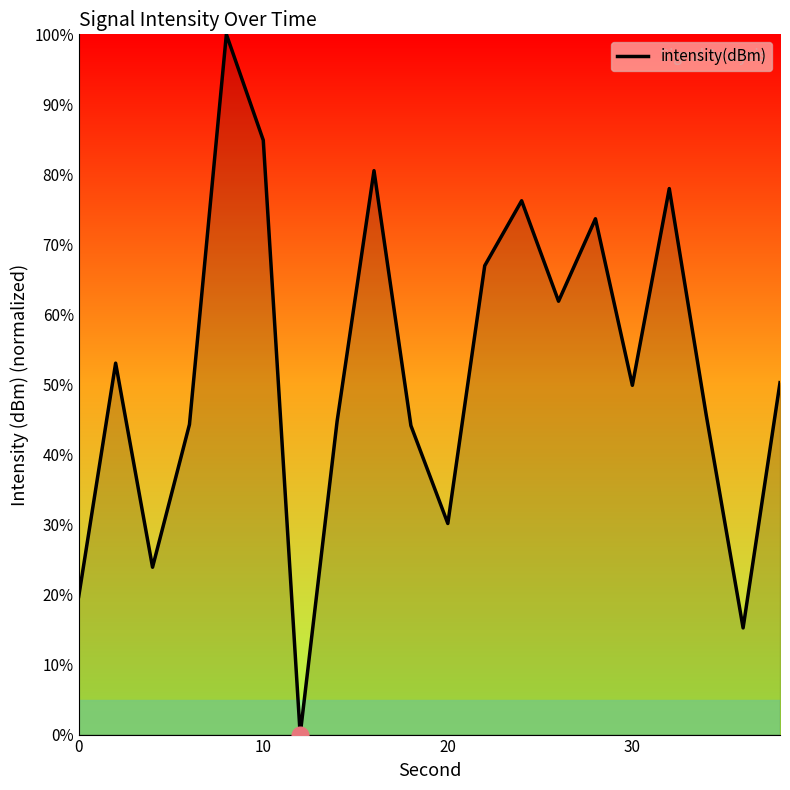

What is the greatest value displayed?

100.0